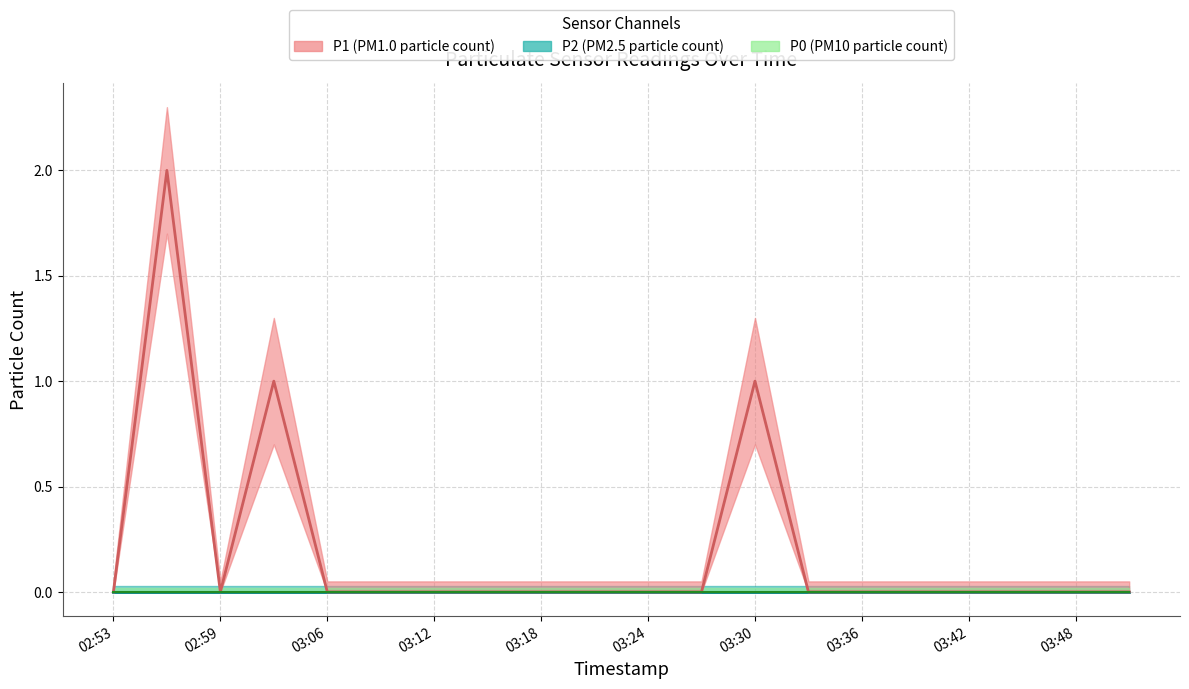

Which series has the widest spread of values?

P1